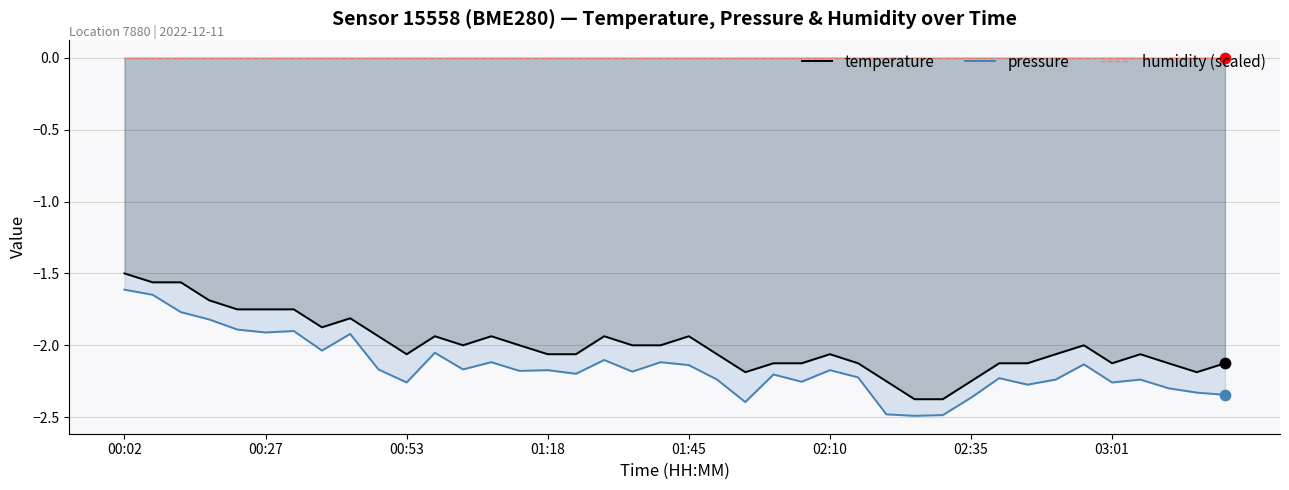

Which series contains the lowest Y value?

pressure